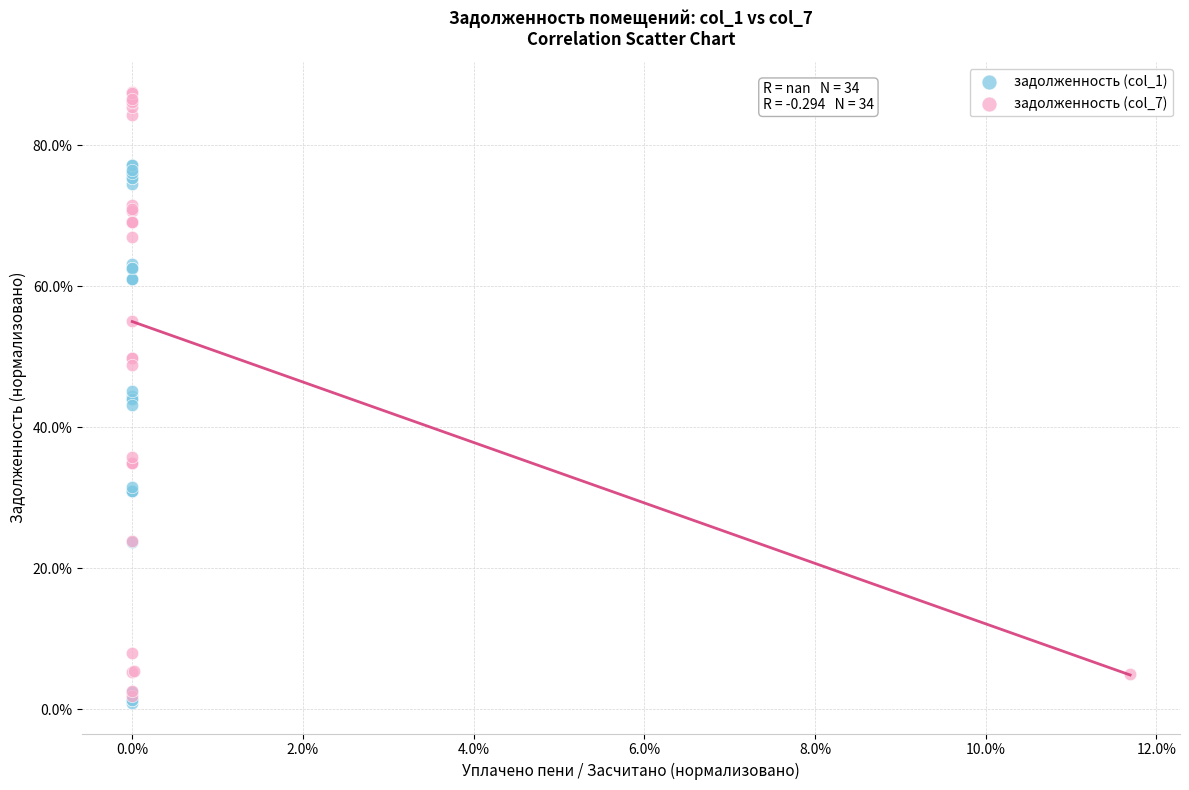

Which series contains the highest Y value?

задолженность (col_7)